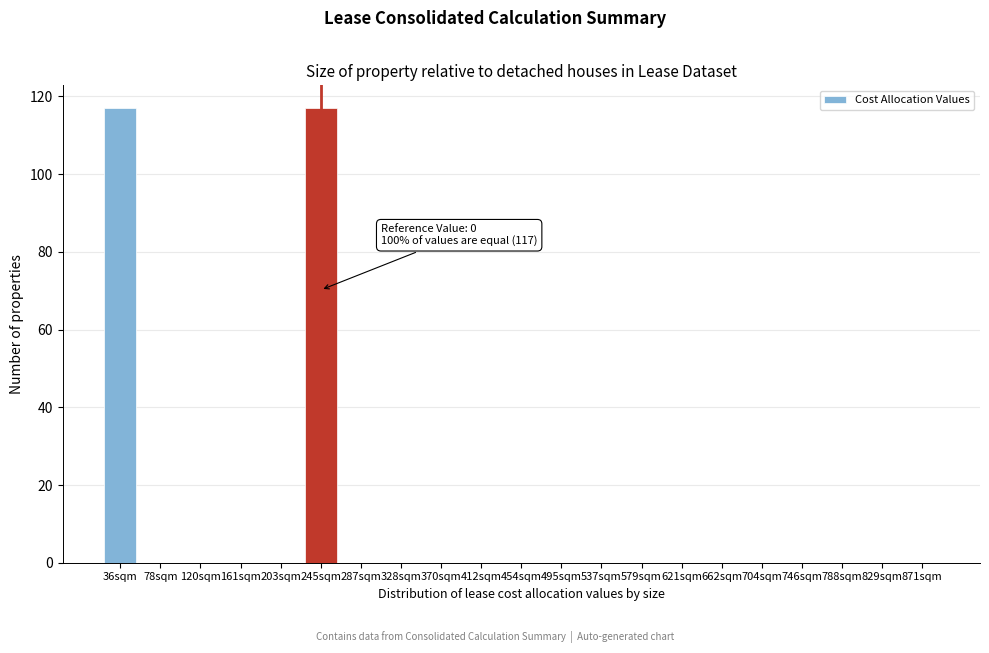

Reading left to right, what are all the values shown in this chart?

36sqm=117	78sqm=0	120sqm=0	161sqm=0	203sqm=0	245sqm=117	287sqm=0	328sqm=0	370sqm=0	412sqm=0	454sqm=0	495sqm=0	537sqm=0	579sqm=0	621sqm=0	662sqm=0	704sqm=0	746sqm=0	788sqm=0	829sqm=0	871sqm=0